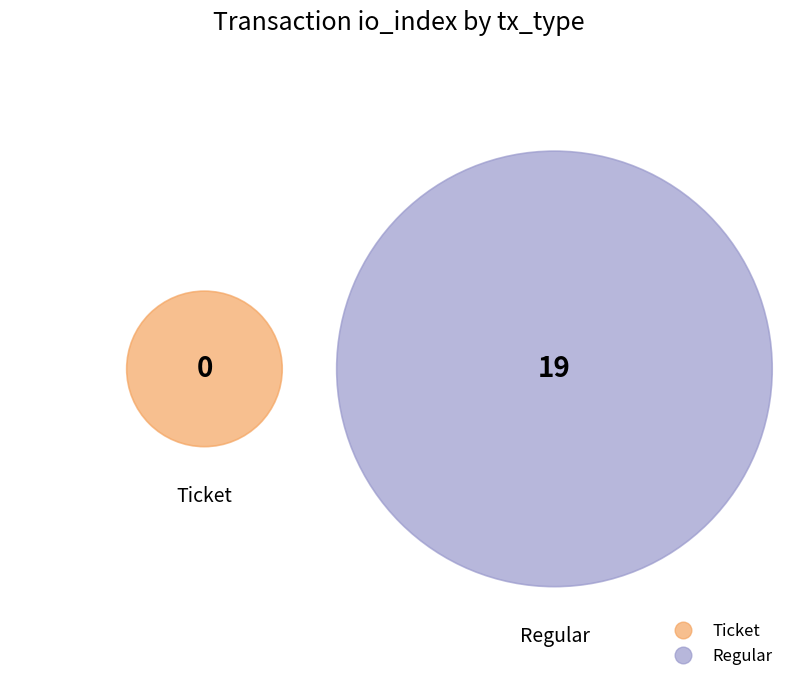

What is the change in value from Ticket to Regular?

+19